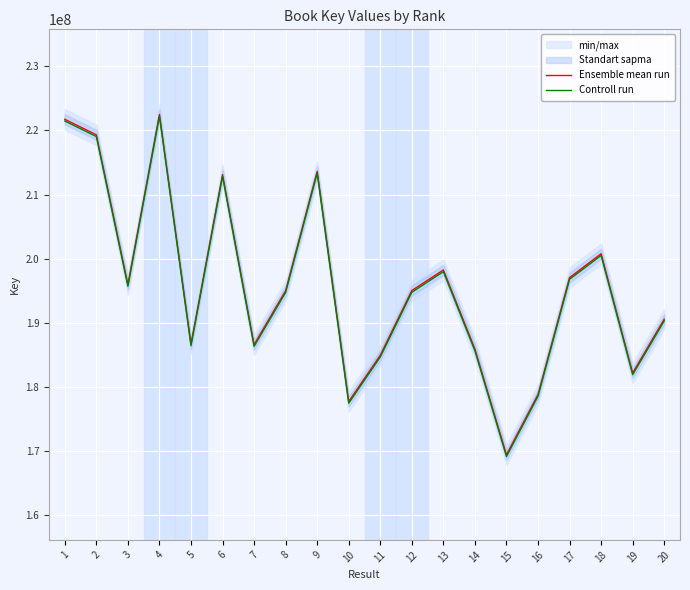

True or false: Ensemble mean run and Controll run intersect in this chart.

False